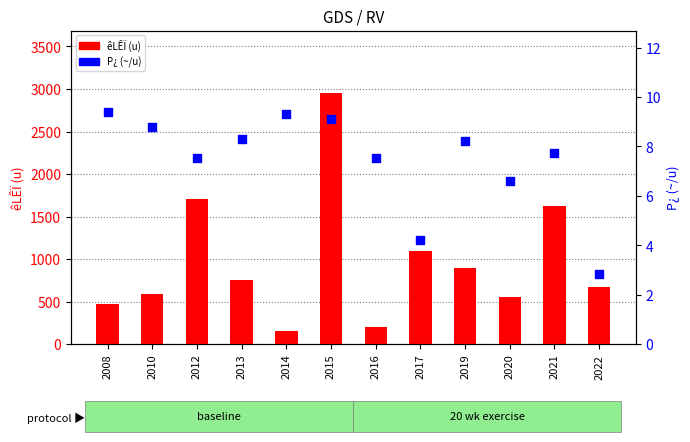

At how many categories does at least one series exceed 140?

12